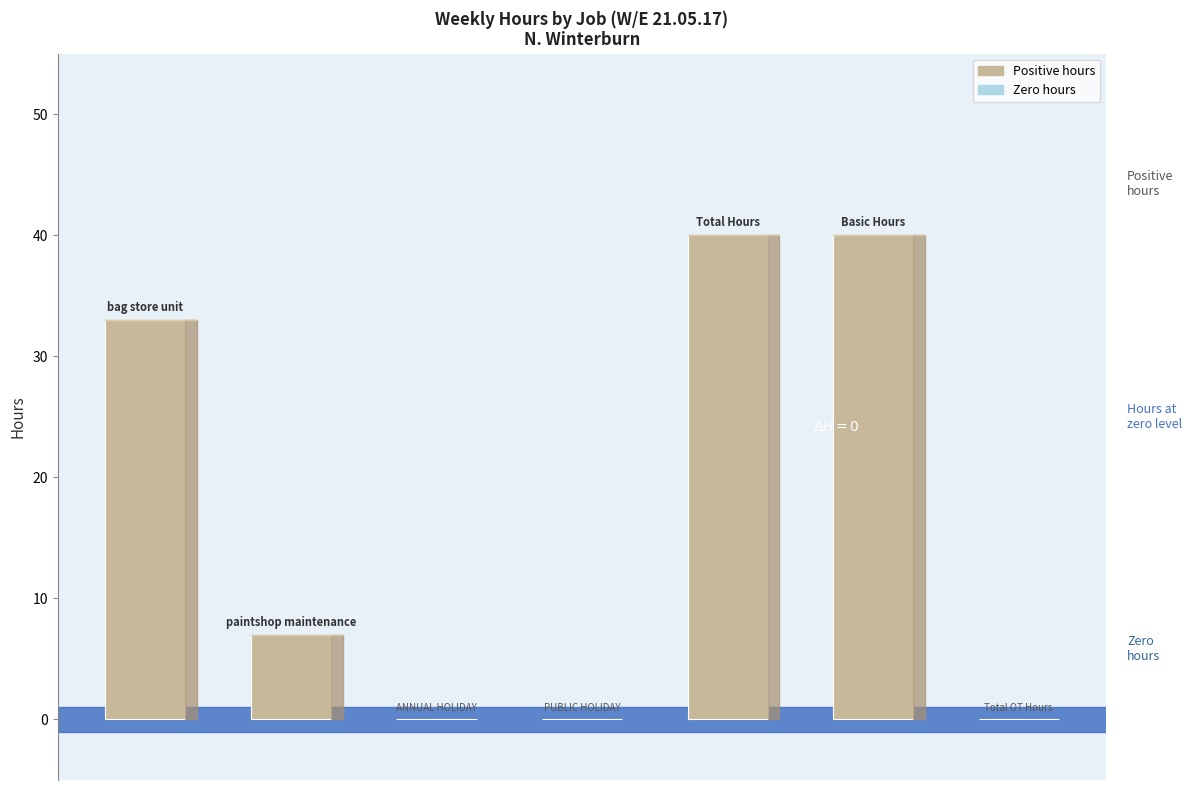

What is the maximum value shown in the chart?

40